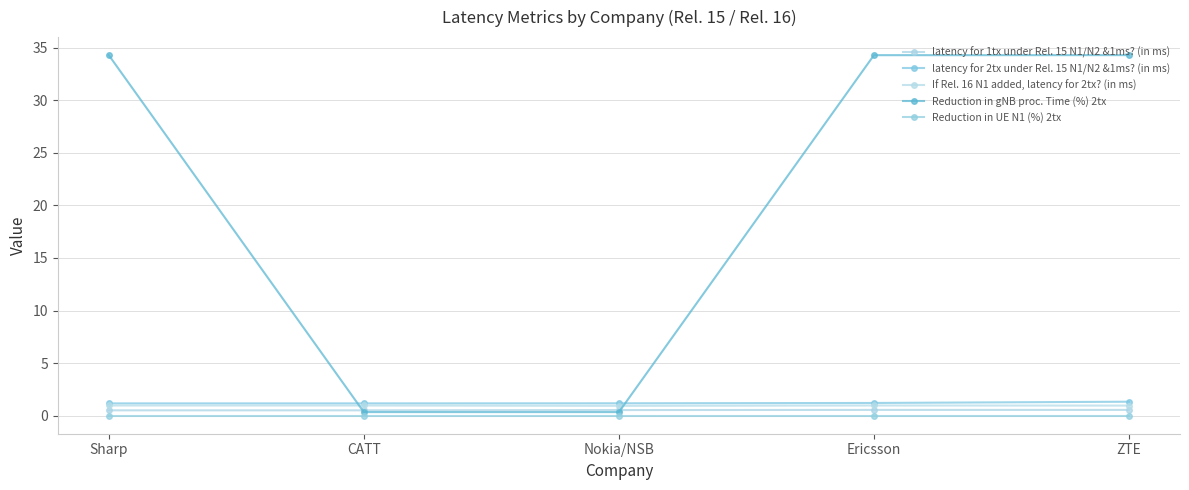

Which category has the lowest value across all series?

Sharp